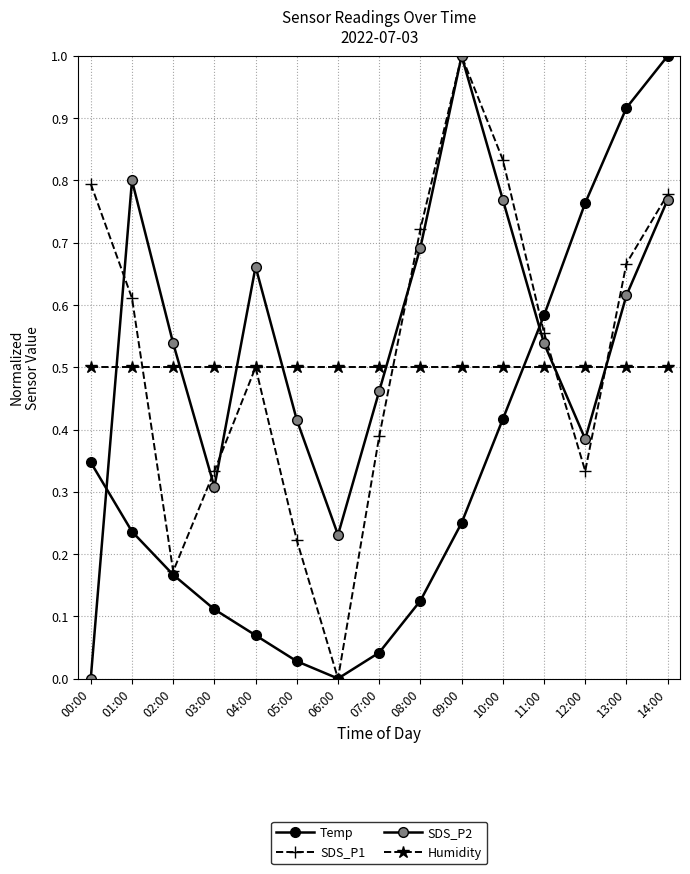

How many positive values does the SDS_P2 series have?

14